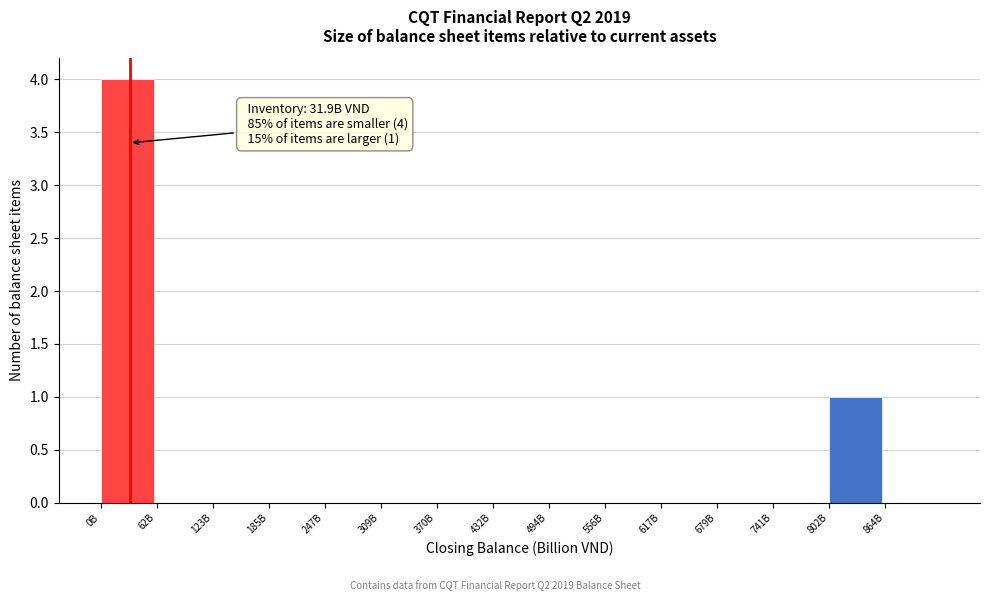

What is the maximum value shown in the chart?

4